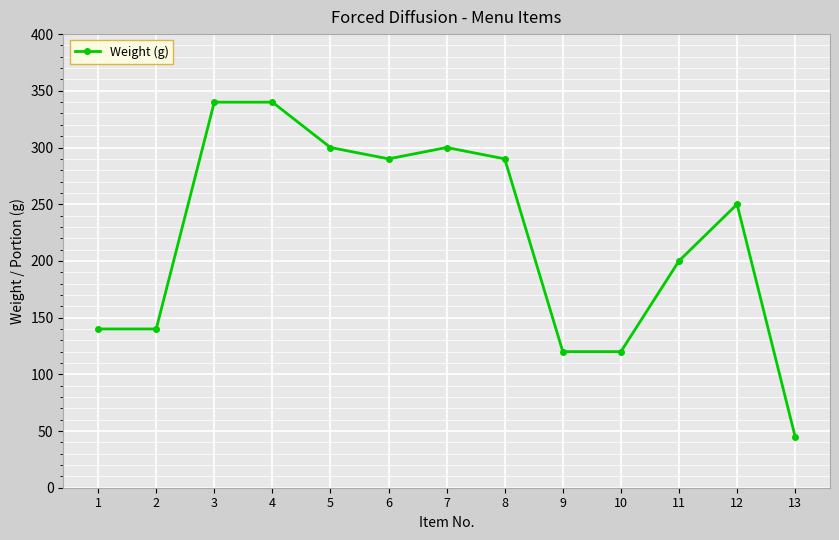

True or false: there are more than 1 points higher than both neighbors.

True